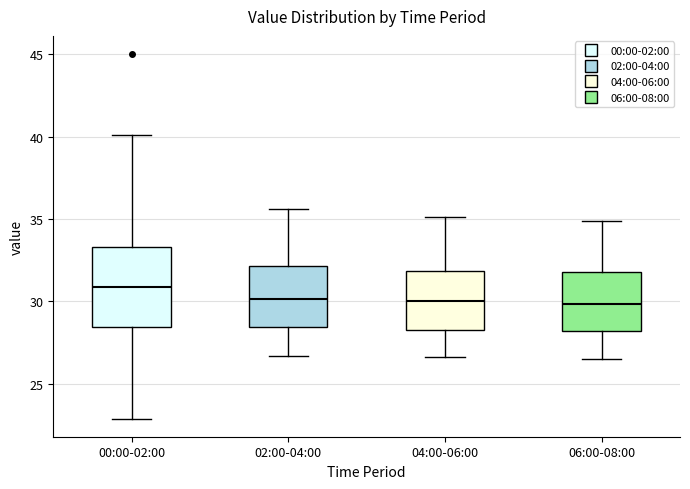

Comparing the boxes themselves (not the whiskers), which one is the tallest?

00:00-02:00